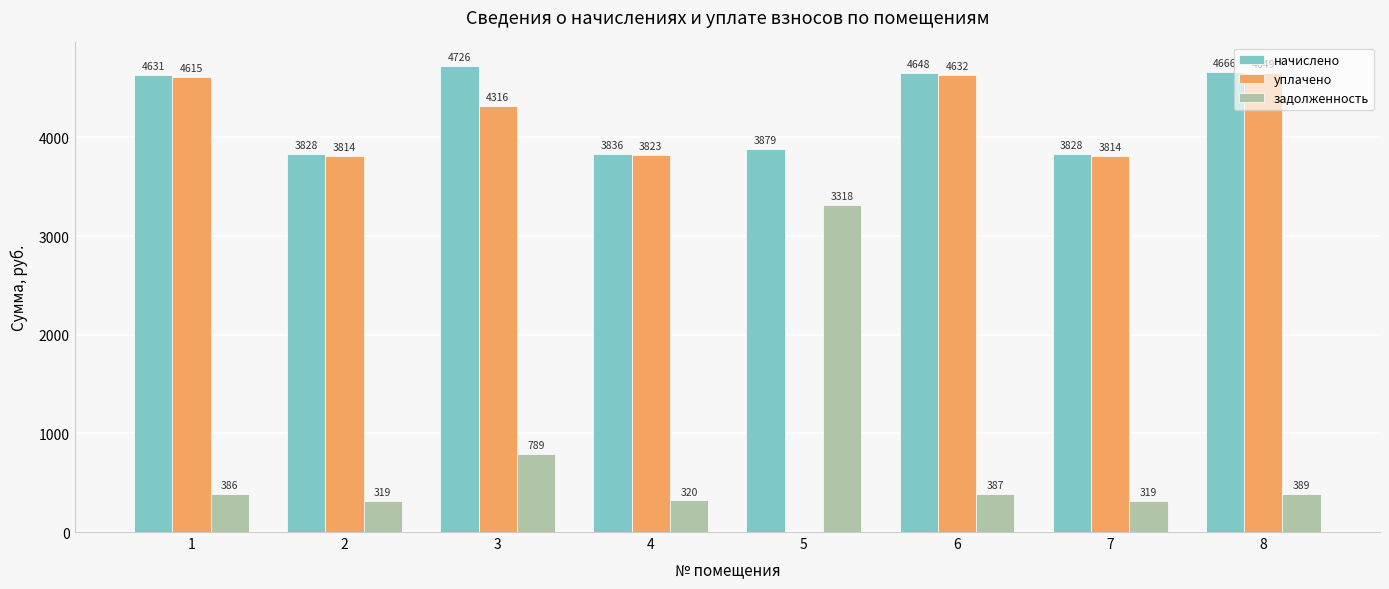

Which series has the largest total across all categories?

начислено